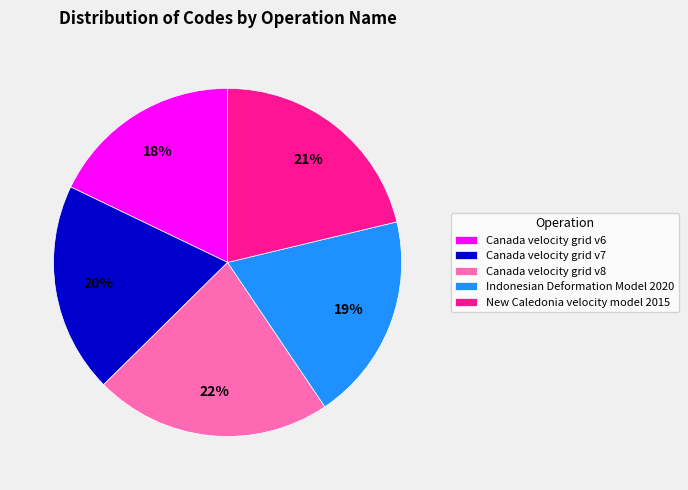

Combined, do Canada velocity grid v6 and New Caledonia velocity model 2015 account for over 50%?

No